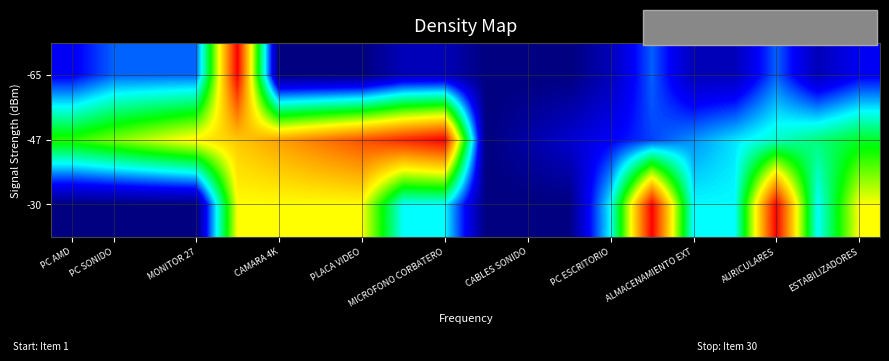

At how many categories does at least one series exceed 0?

19